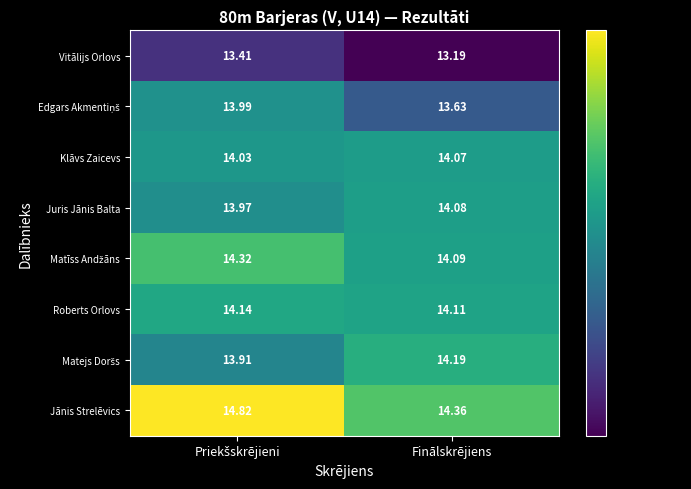

Where is Roberts Orlovs nearest to the value 14?

Finālskrējiens